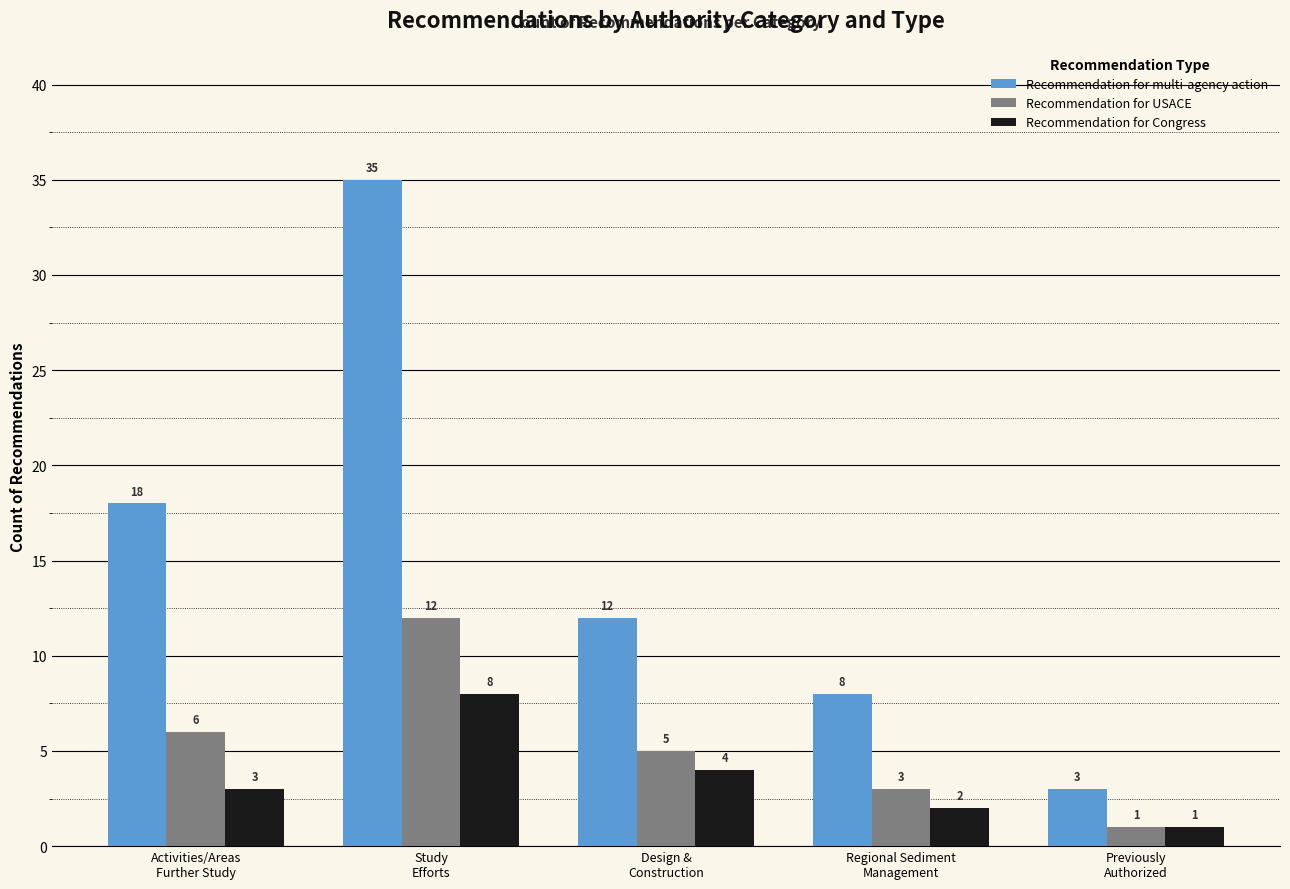

Is the value of Recommendation for USACE at Activities/Areas
Further Study greater than the value of Recommendation for multi-agency action at Activities/Areas
Further Study?

No